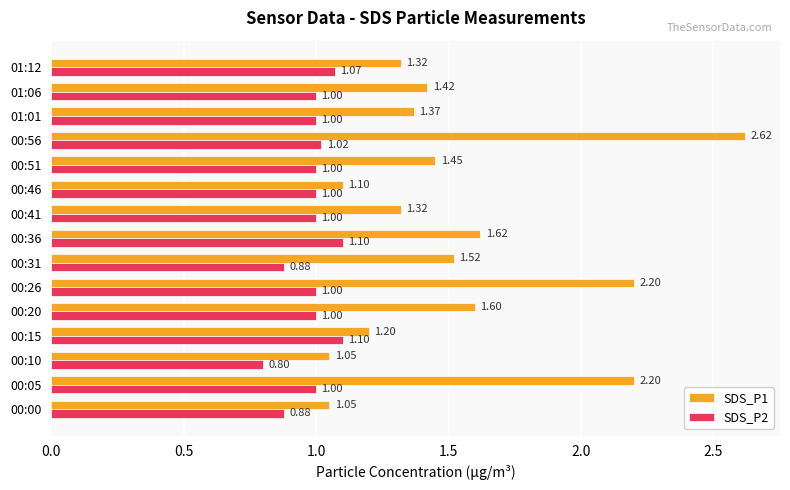

Between 00:31 and 01:01, which series saw the biggest shift?

SDS_P1